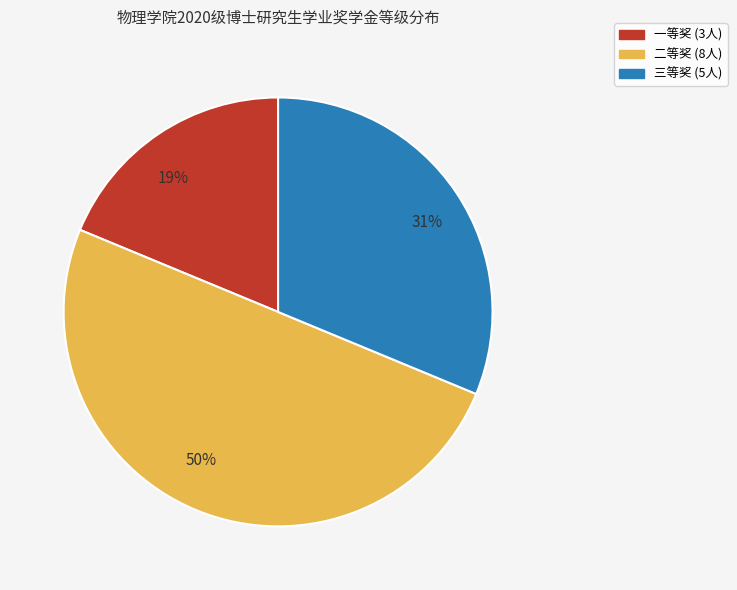

Between 19% and 31%, which is larger?

31%